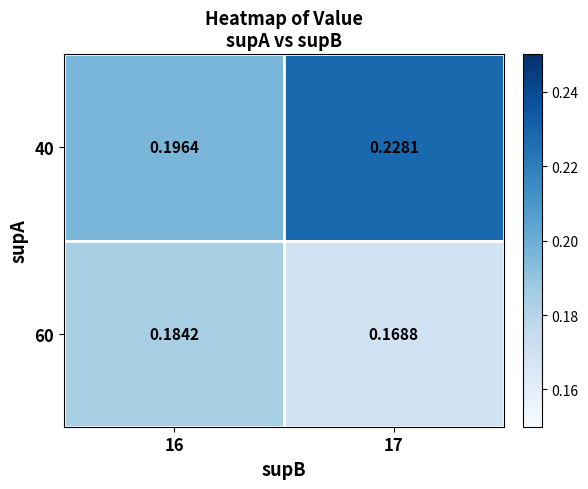

Which series changed the most between 16 and 17?

40